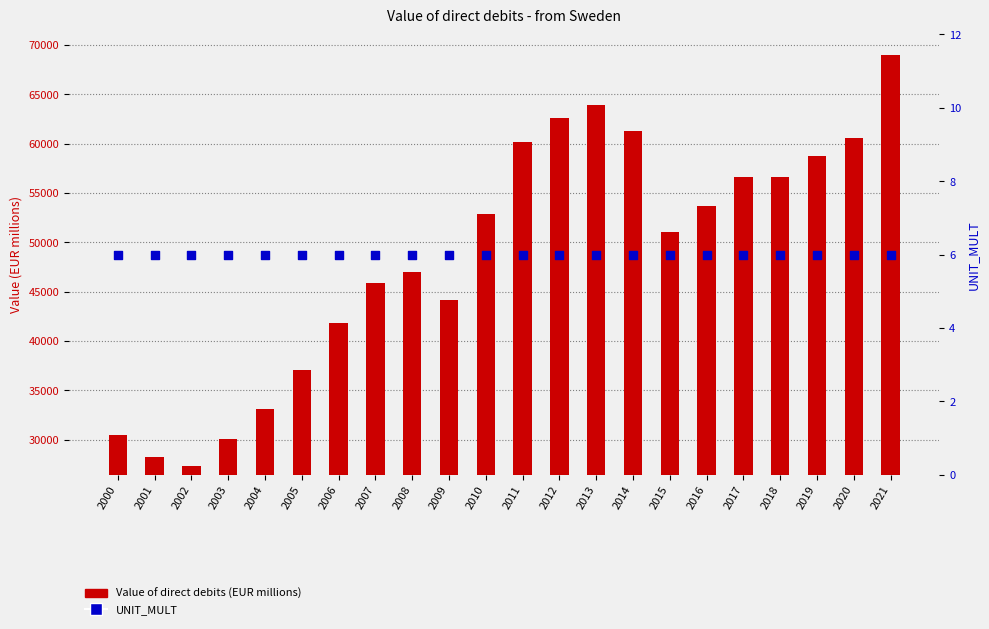

At how many categories does at least one series exceed 18494?

22